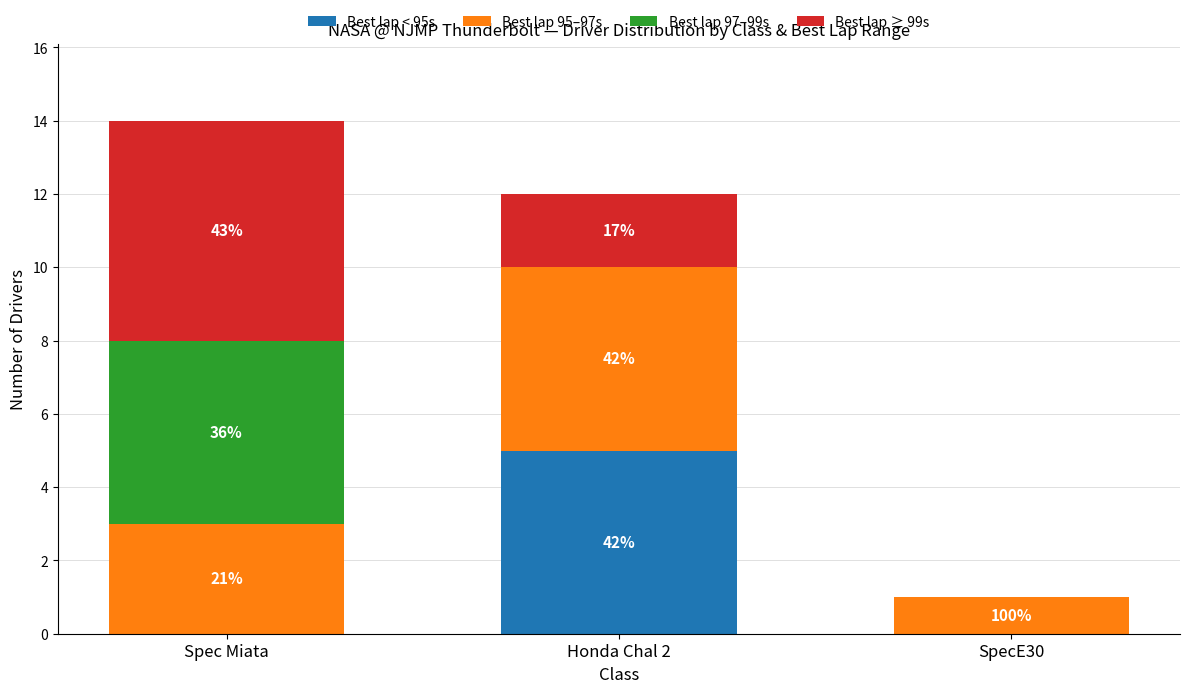

List the series in order of their peak value, lowest first.

Best lap < 95s, Best lap 95–97s, Best lap 97–99s, Best lap ≥ 99s